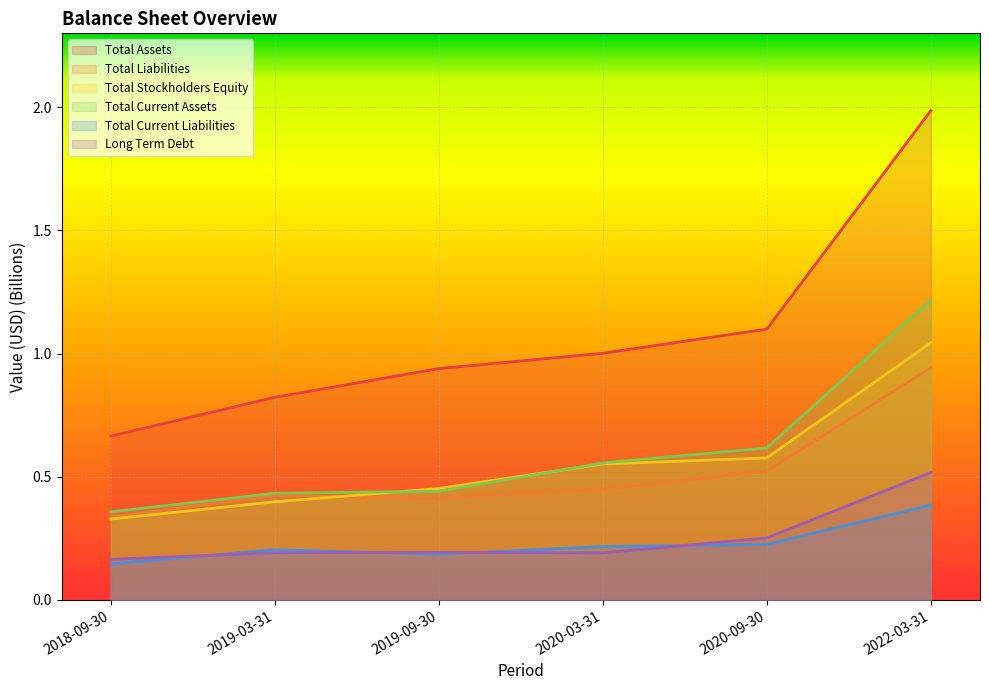

What is the difference between the highest and lowest values at 2019-03-31?

0.6